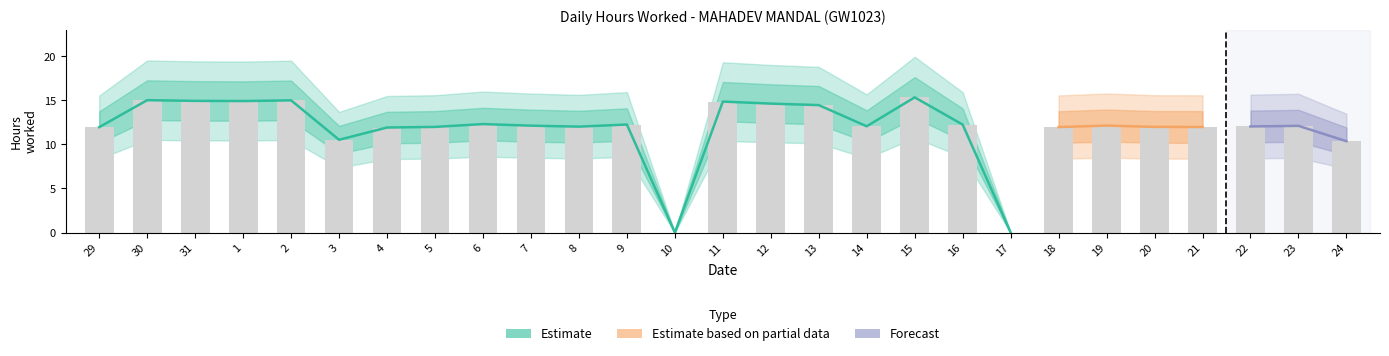

What is the label of the 4th bar from the right?

21